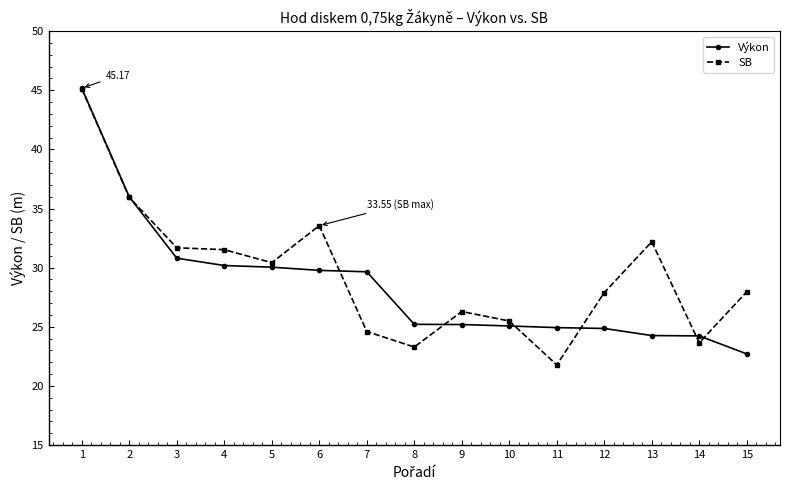

The SB series shows 42.3 at 12. True or false?

False